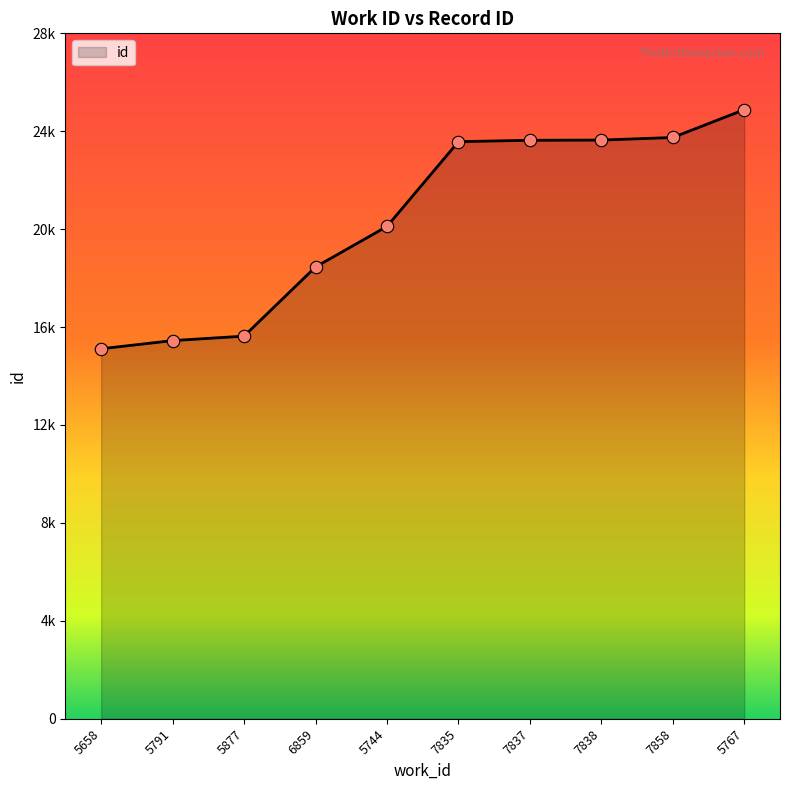

Approximately how many times larger is the value at 5791 compared to 7838?

0.7